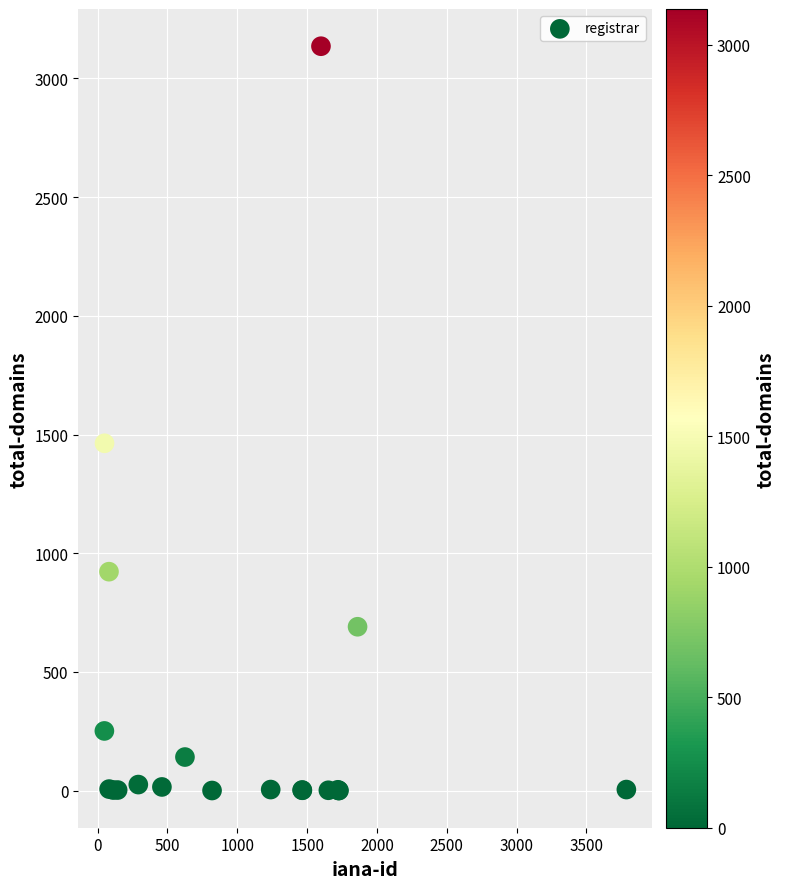

What Y value in the scatter plot is closest to 1568?

1463